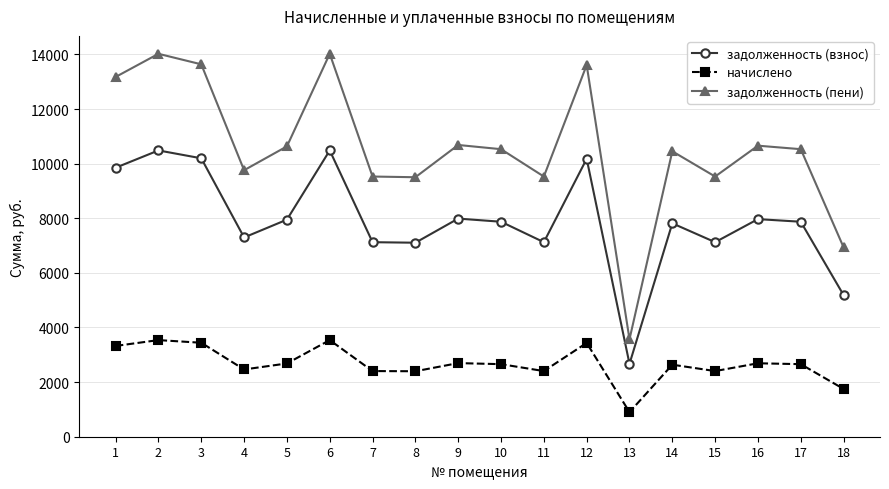

Which series changed the most between 1 and 4?

задолженность (пени)